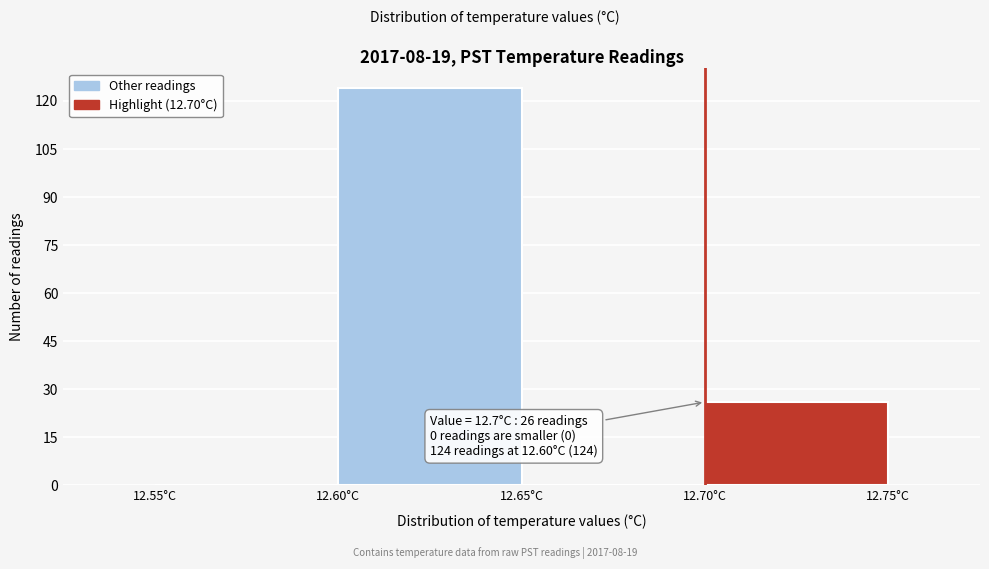

Over which range of the x-axis is the bar tallest?

12.60 to 12.65